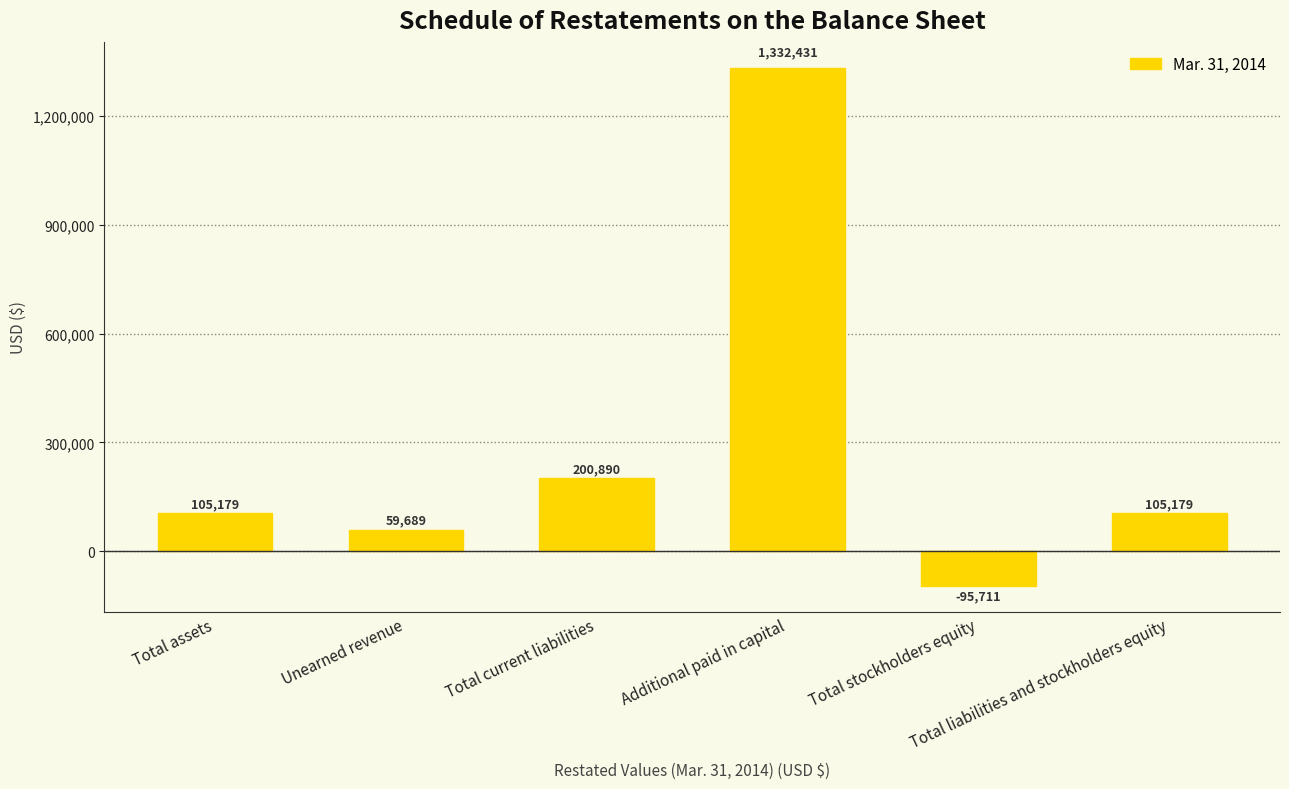

How many positive values are there?

5